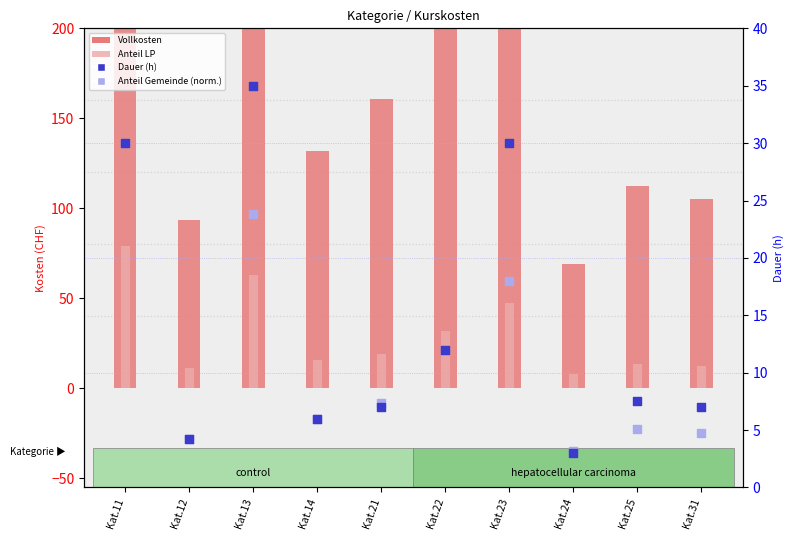

Which series reaches the minimum Y coordinate?

Dauer (h)